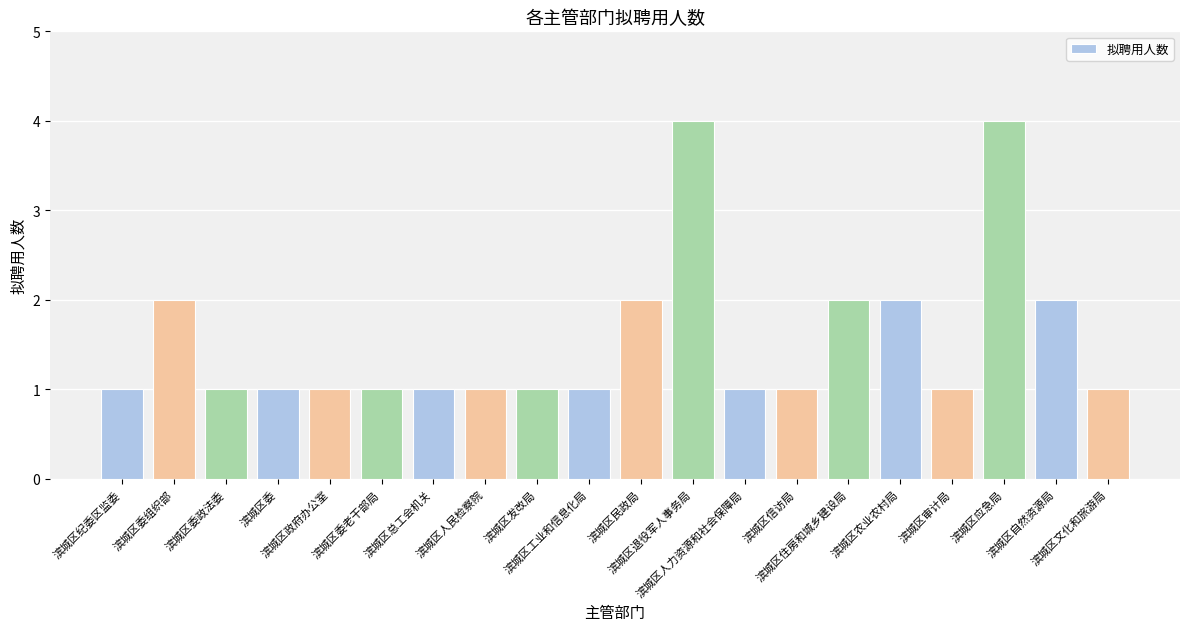

What is the label of the 6th bar from the right?

滨城区住房和城乡建设局